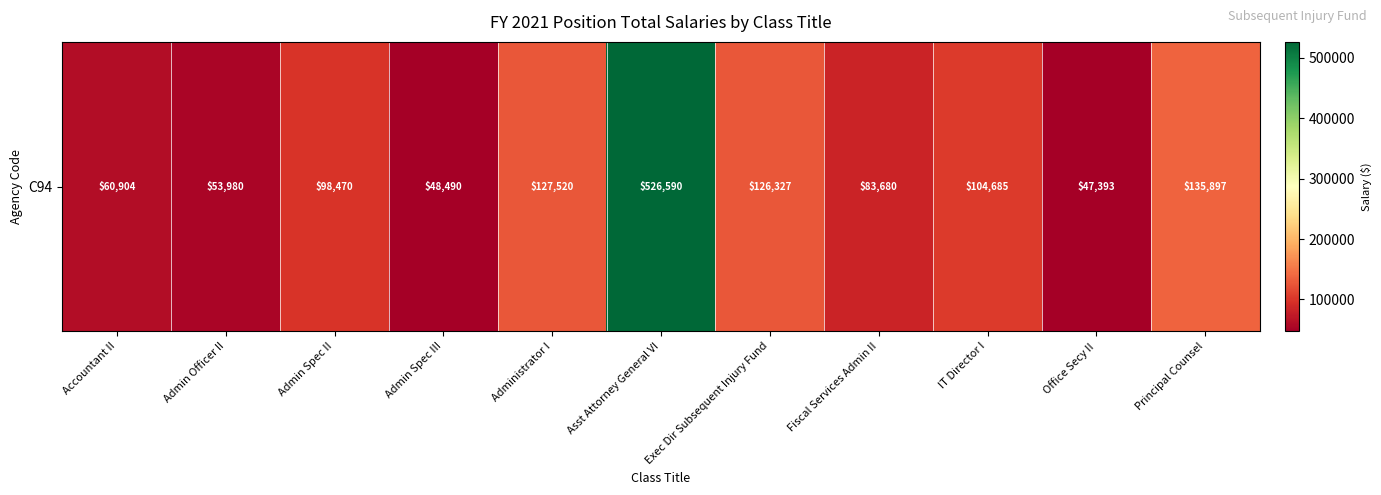

How many data points does each series have?

11